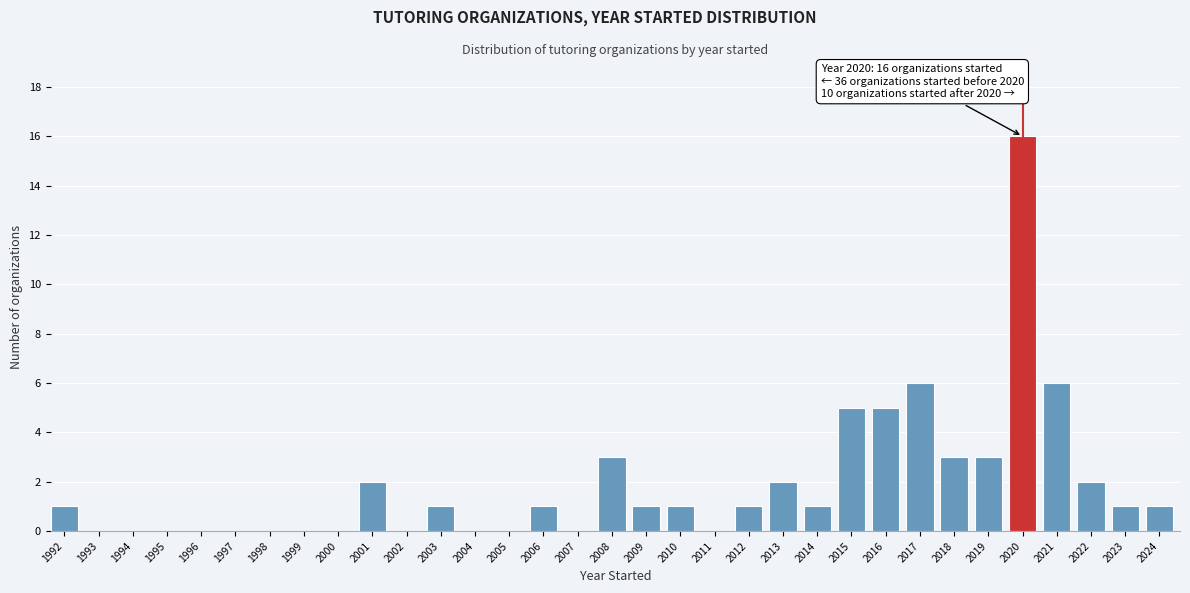

What is the maximum value shown in the chart?

16